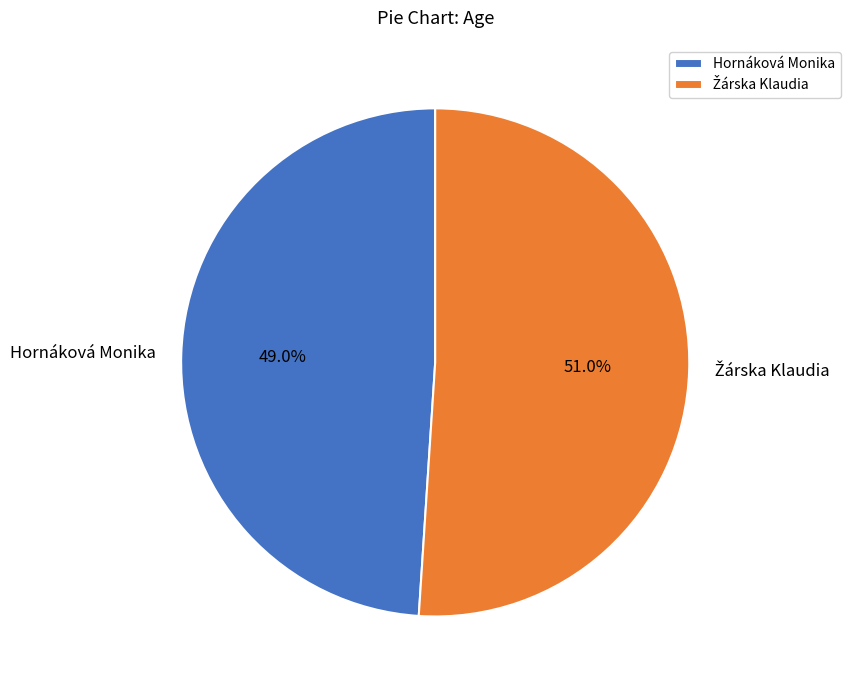

Count the number of slices in the pie.

2